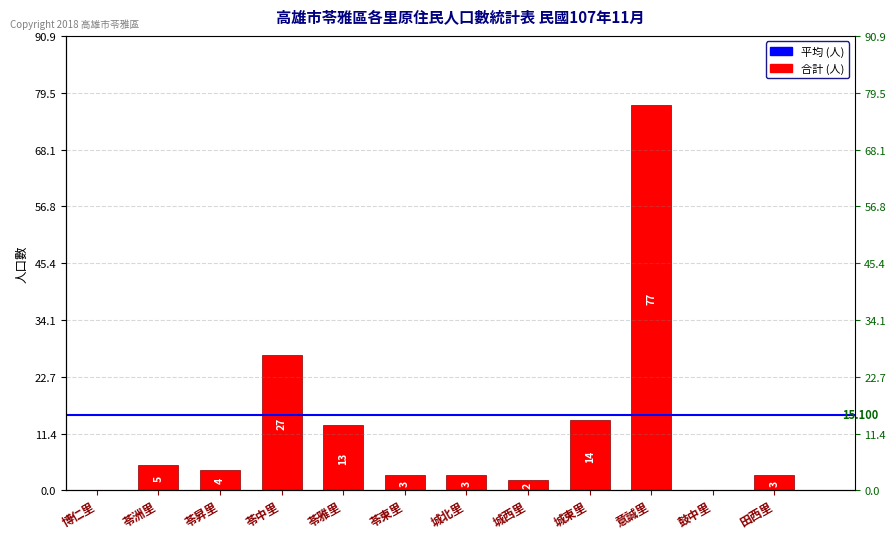

Approximately how many times larger is the value at 苓昇里 compared to 城北里?

1.3